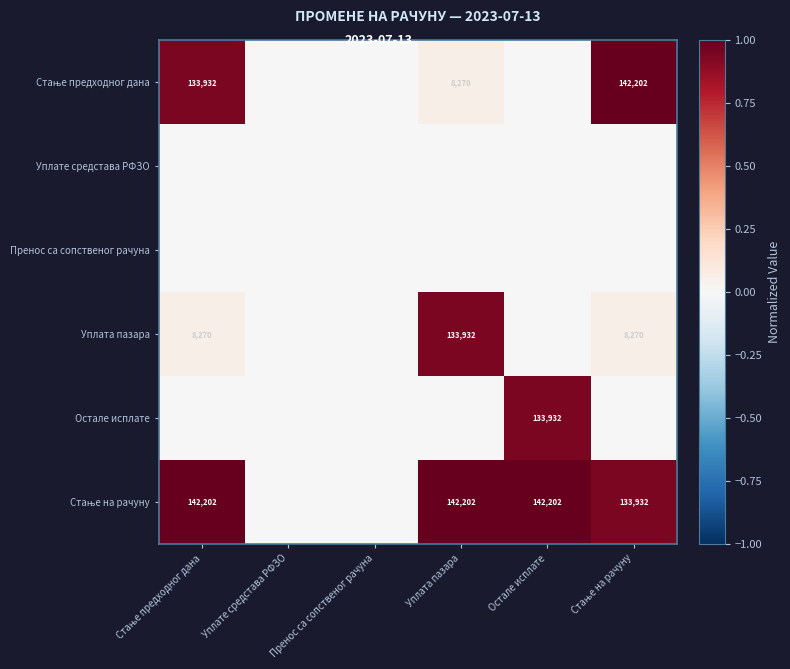

What is the spread (max minus min) of values at Стање на рачуну?

1.0